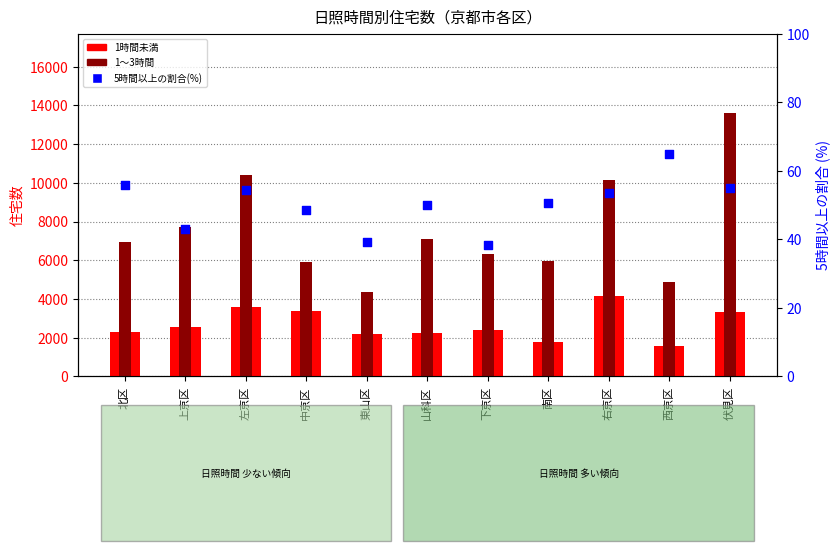

What are all the series names shown in the legend?

1時間未満, 1～3時間, 5時間以上の割合(%)